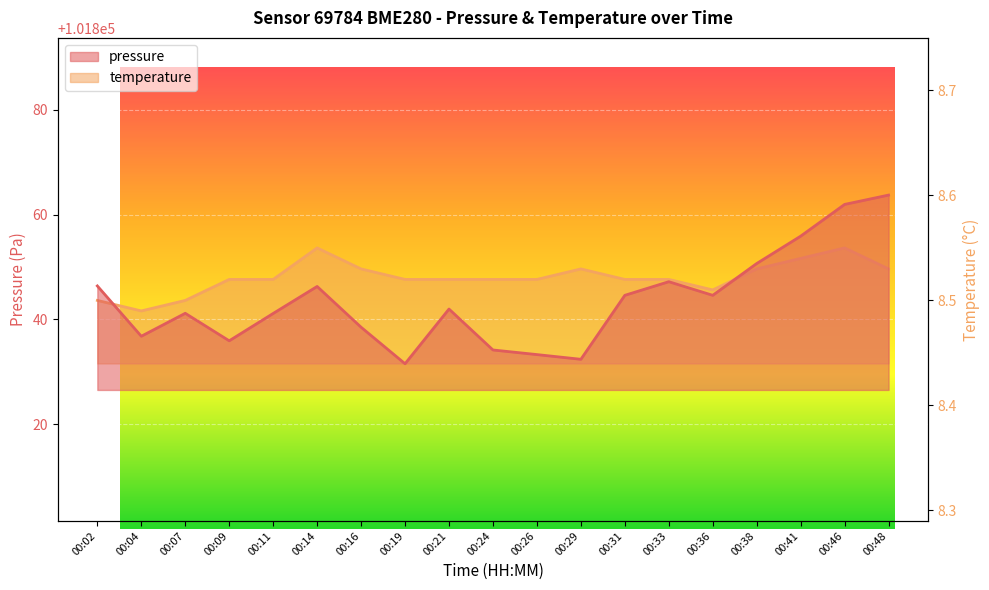

Rank the categories by pressure value from lowest to highest.

00:19, 00:29, 00:26, 00:24, 00:09, 00:04, 00:16, 00:11, 00:07, 00:21, 00:31, 00:36, 00:14, 00:02, 00:33, 00:38, 00:41, 00:46, 00:48